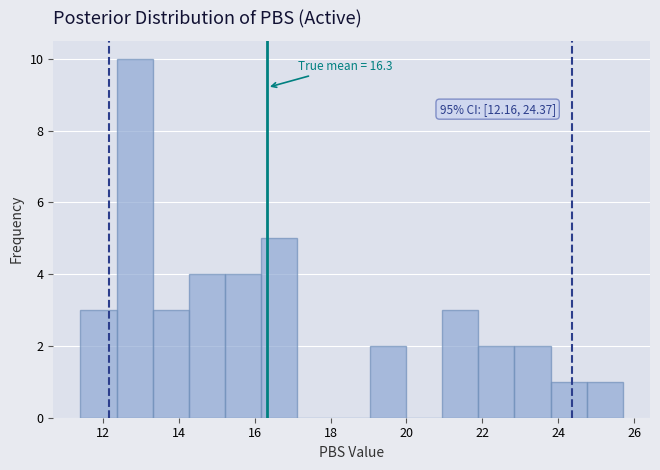

Over which range of the x-axis is the bar tallest?

12.4 to 13.4